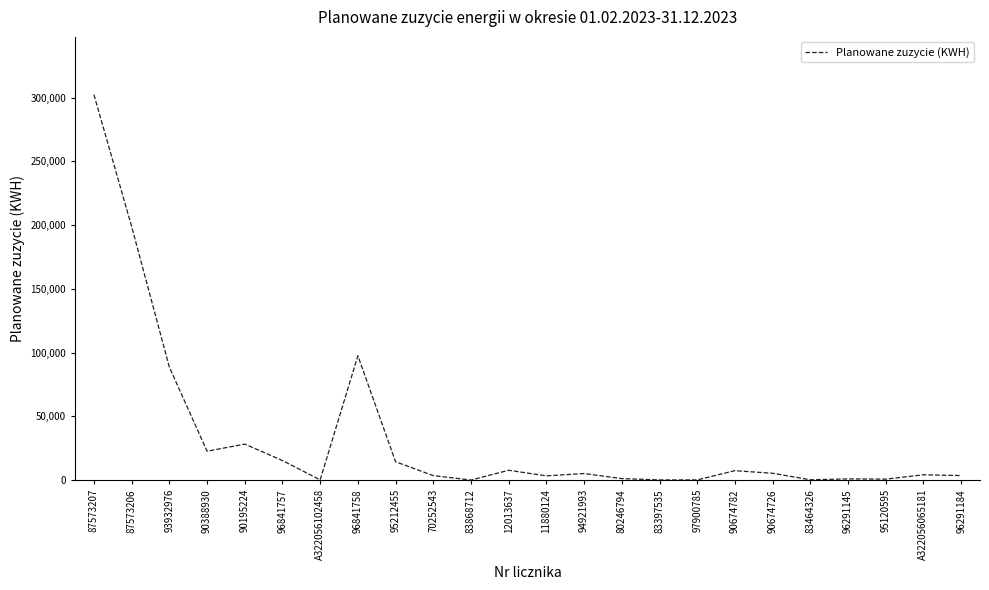

What is the difference between the maximum and minimum values?

302218.8